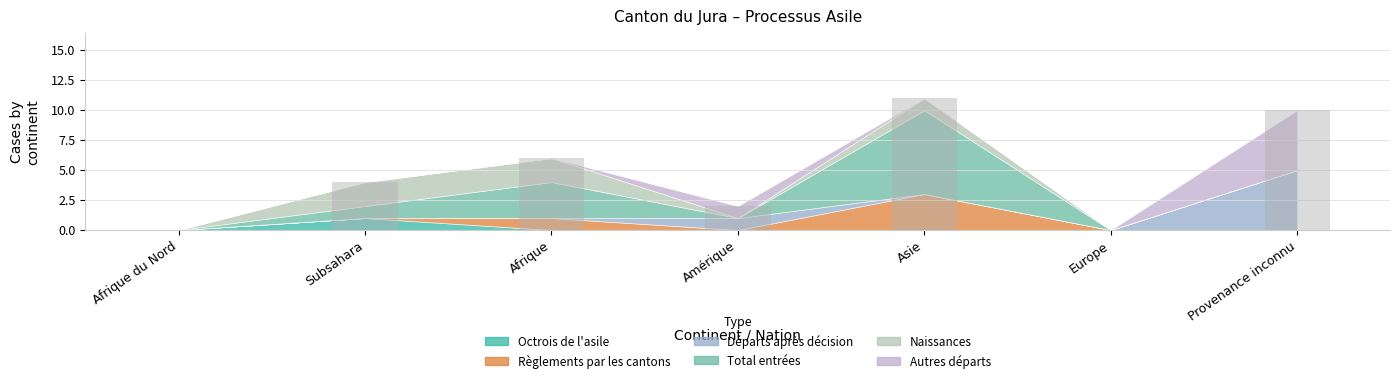

The chart shows a value of 11 at Asie. True or false?

True